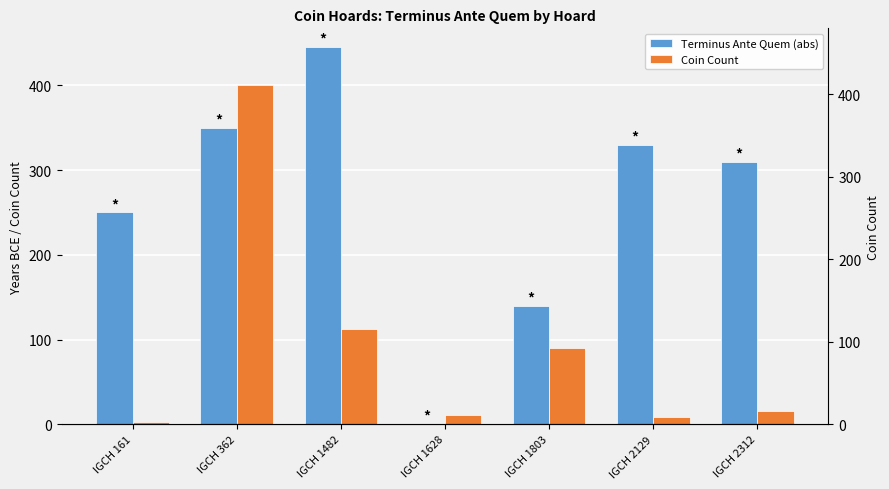

What is the maximum value shown in the chart?

445